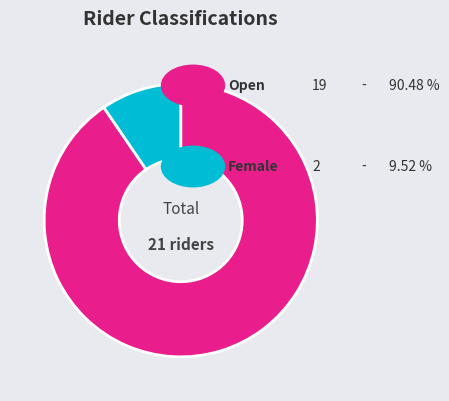

Does any single category account for the majority?

Yes